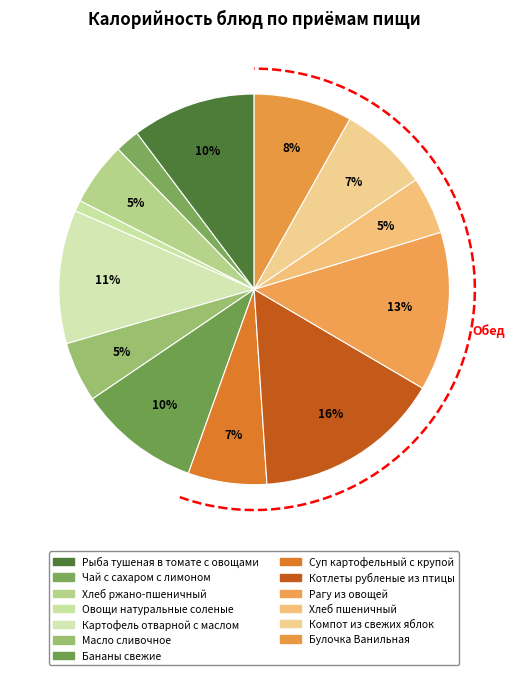

What is the change in value from Хлеб ржано-пшеничный to Булочка Ванильная?

+57.6